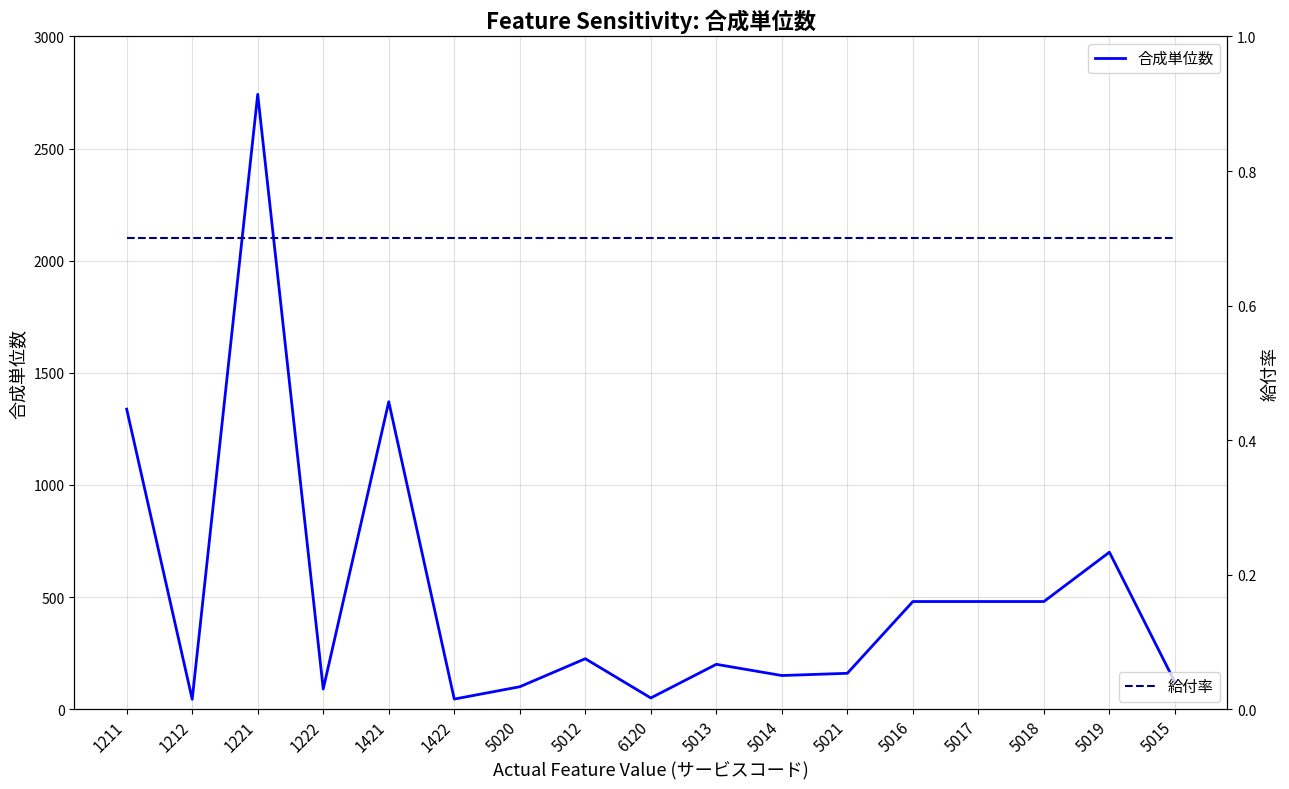

What is the sum of the 合成単位数 values at 1212 and 1421?

1415